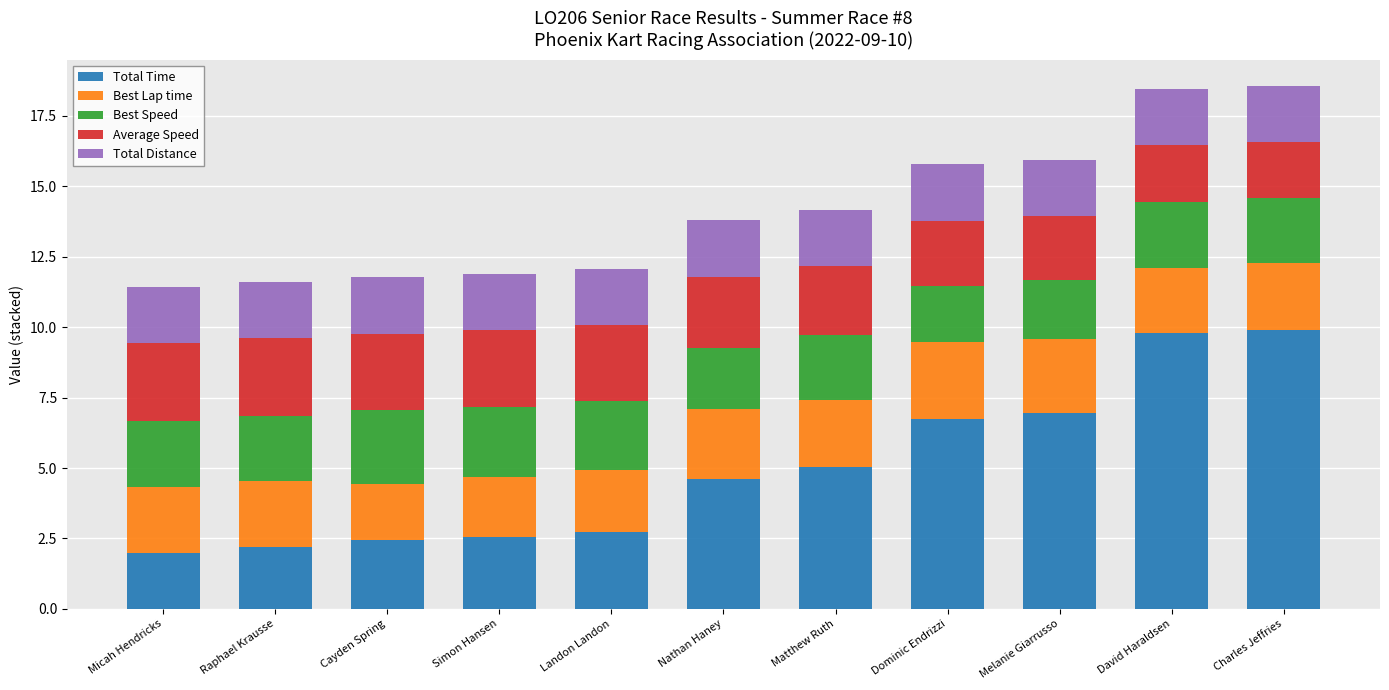

The value of Total Time at Raphael Krausse is 2.2. True or false?

True